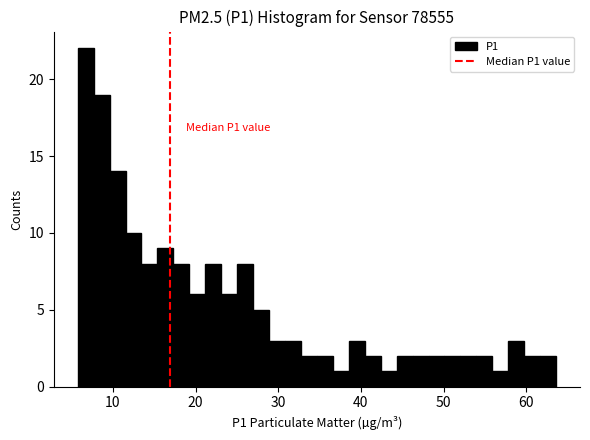

Around what value on the x-axis is the tallest bar? Give the approximate position of its centre, as read against the axis.

7